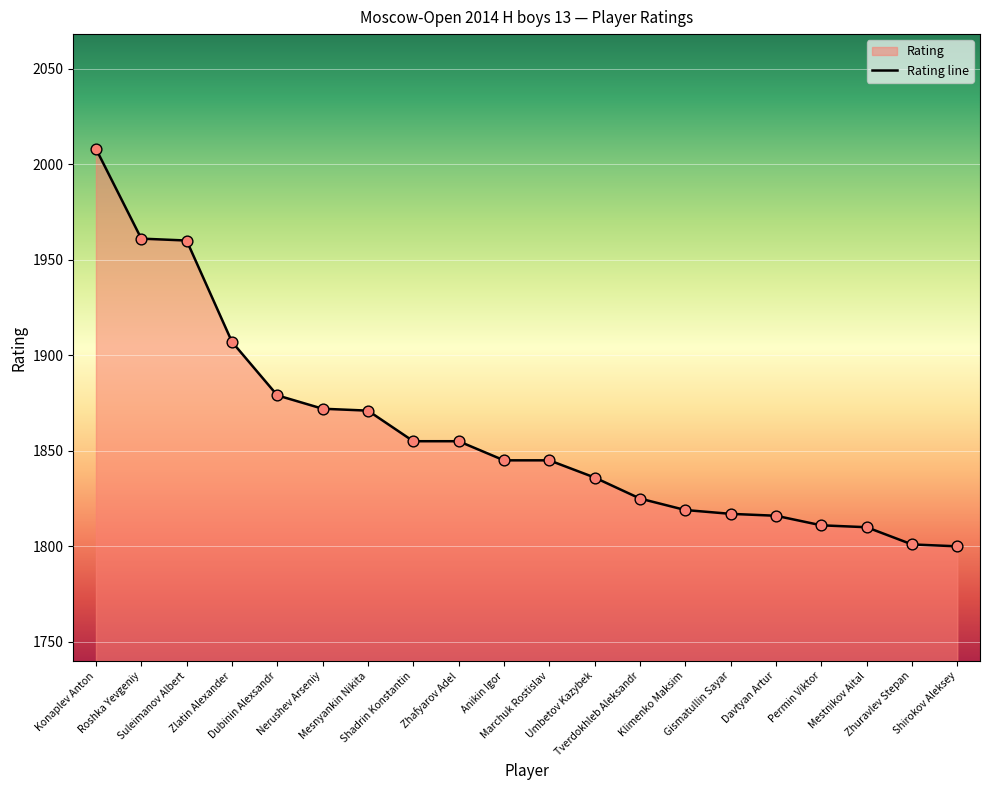

What is the change in value from Suleimanov Albert to Anikin Igor?

-115